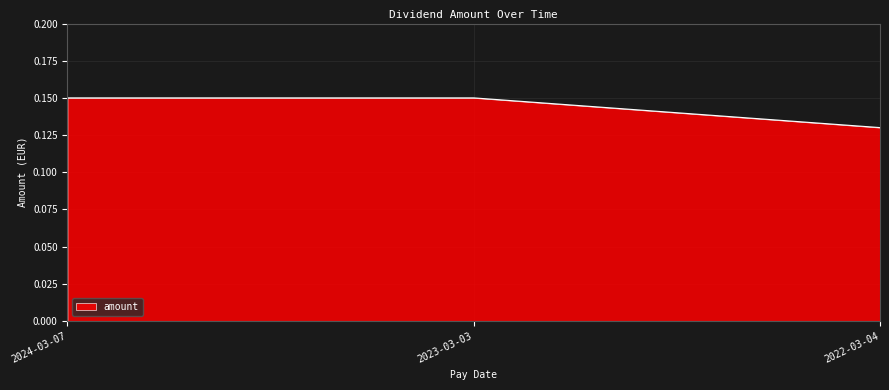

The chart shows a value of 0.0 at 2023-03-03. True or false?

False